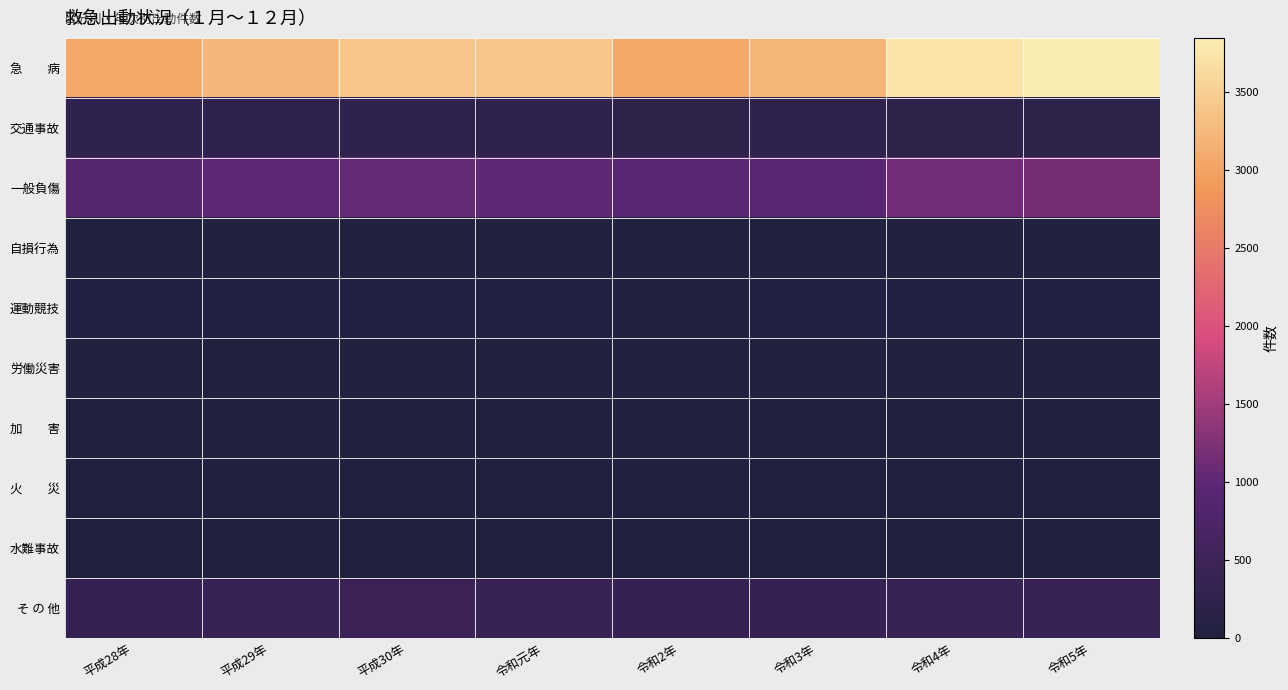

What is the spread (max minus min) of values at 令和2年?

3041